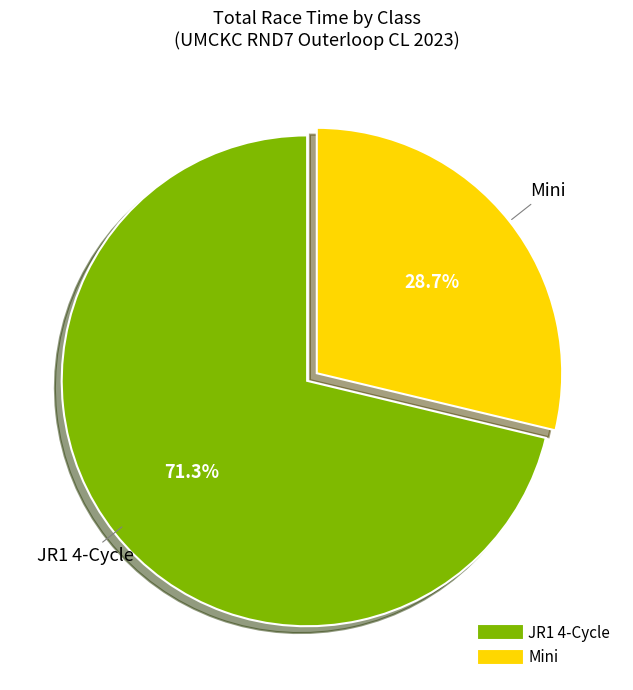

What percentage is the JR1 4-Cycle slice, to the nearest percent?

71%